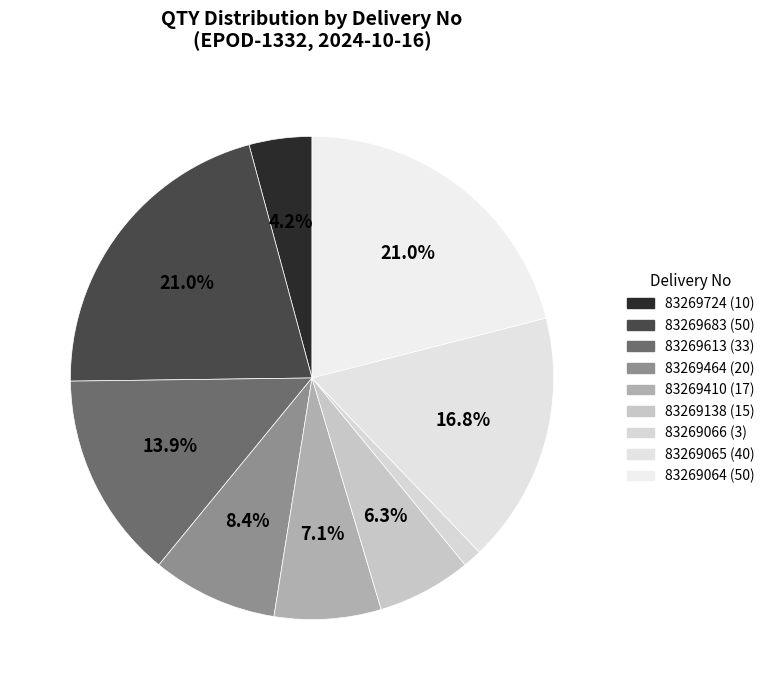

Which slice is the largest?

83269683